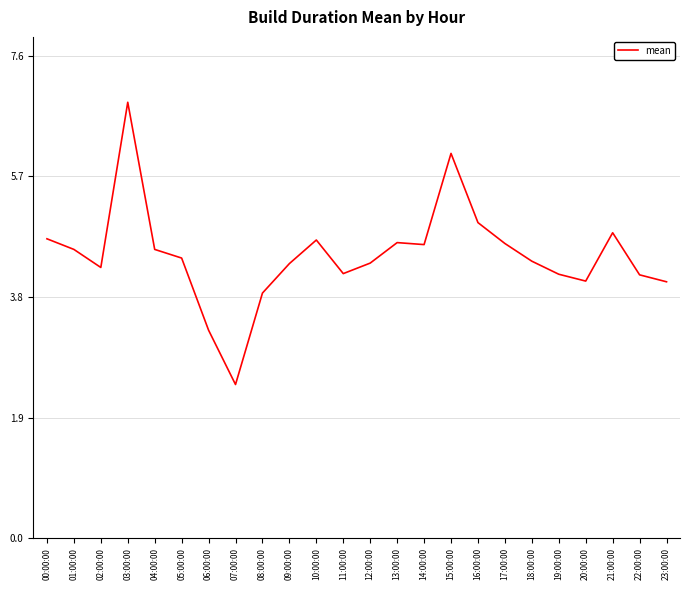

At which category does the chart reach its peak across all series?

03:00:00